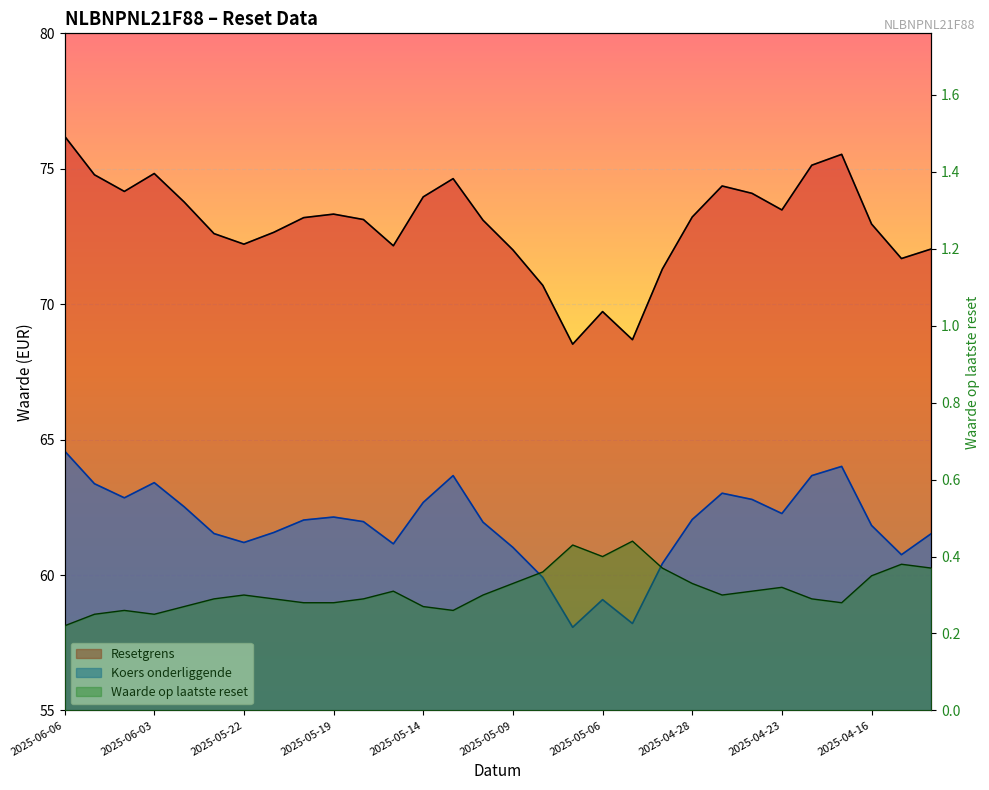

Which series has the largest range (max minus min)?

Resetgrens